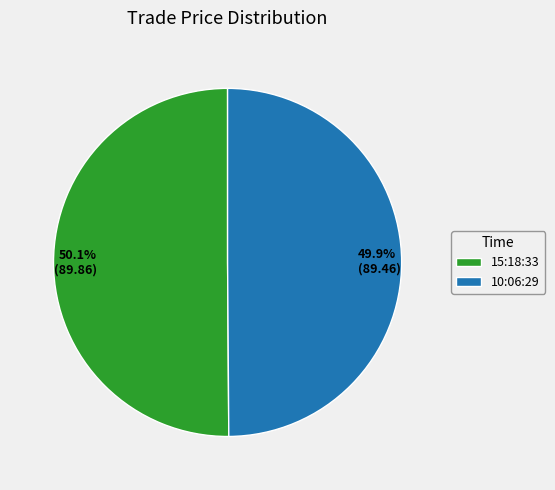

What portion of the pie excludes 15:18:33?

49.9%